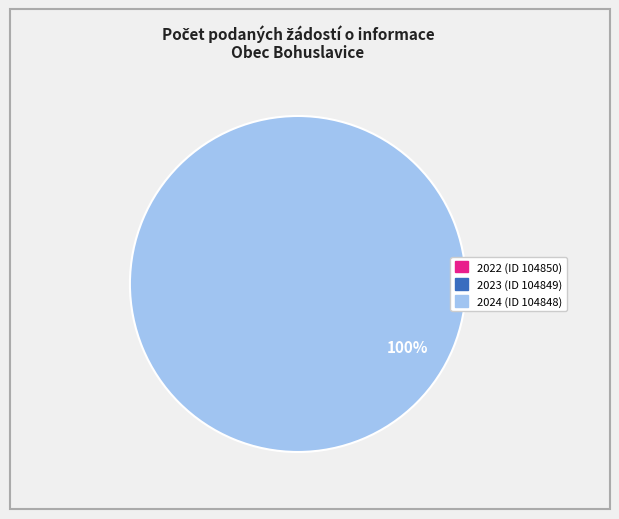

True or false: 2022 (ID 104850) accounts for 0% of the total.

True